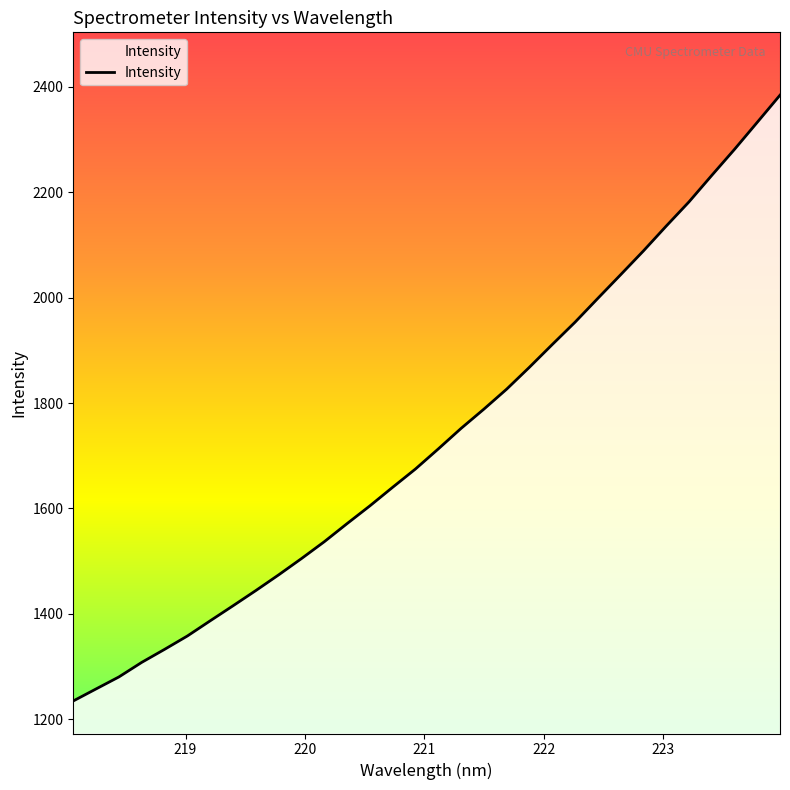

What is the minimum value shown in the chart?

1234.9